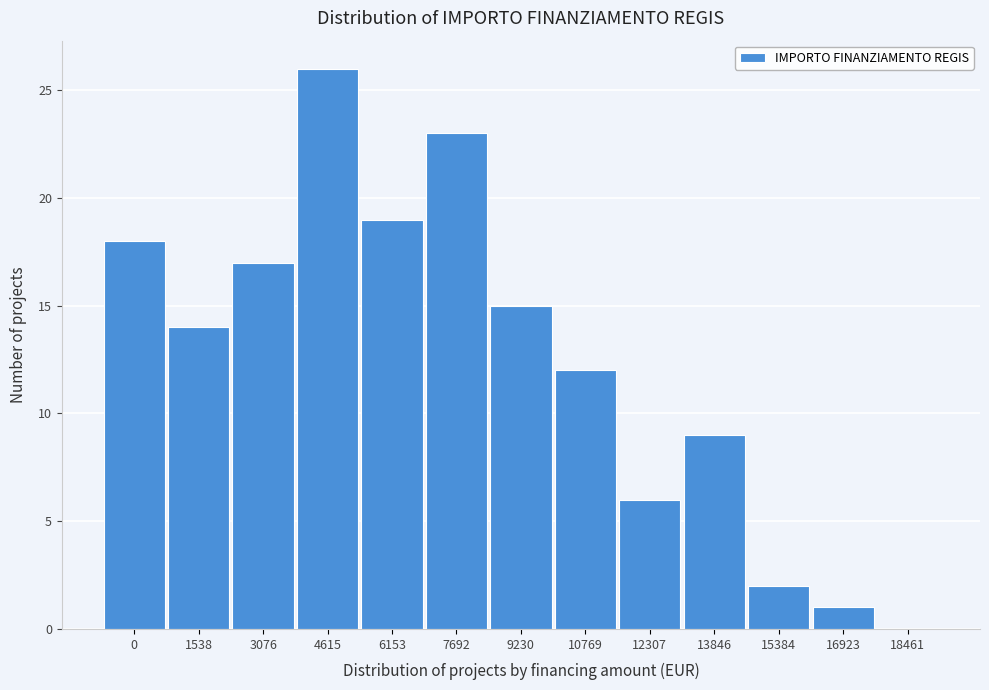

Reading left to right, extract all data points from this chart.

0=18	1538=14	3076=17	4615=26	6153=19	7692=23	9230=15	10769=12	12307=6	13846=9	15384=2	16923=1	18461=0